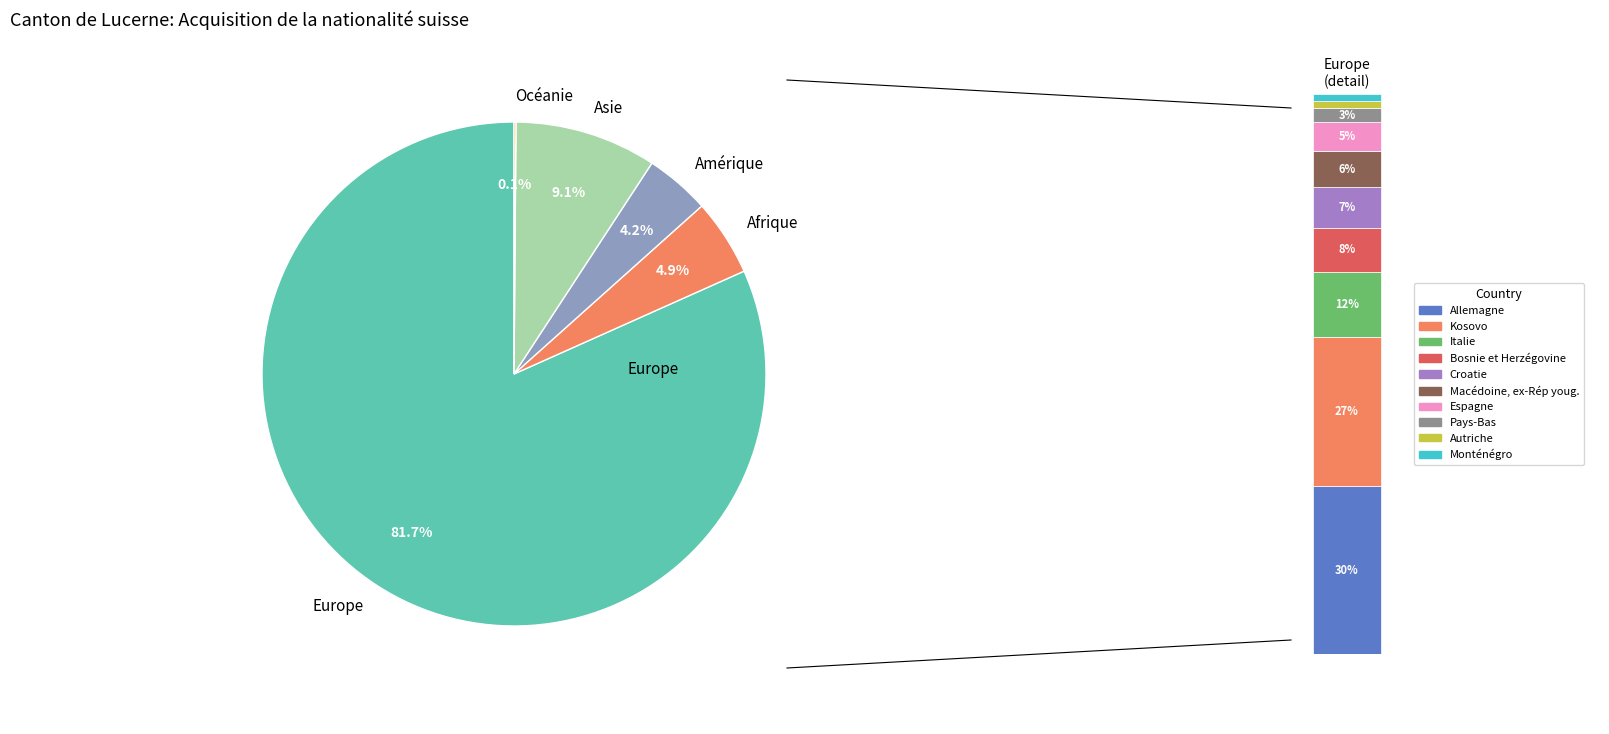

To the nearest percent, what is the average slice percentage?

20%